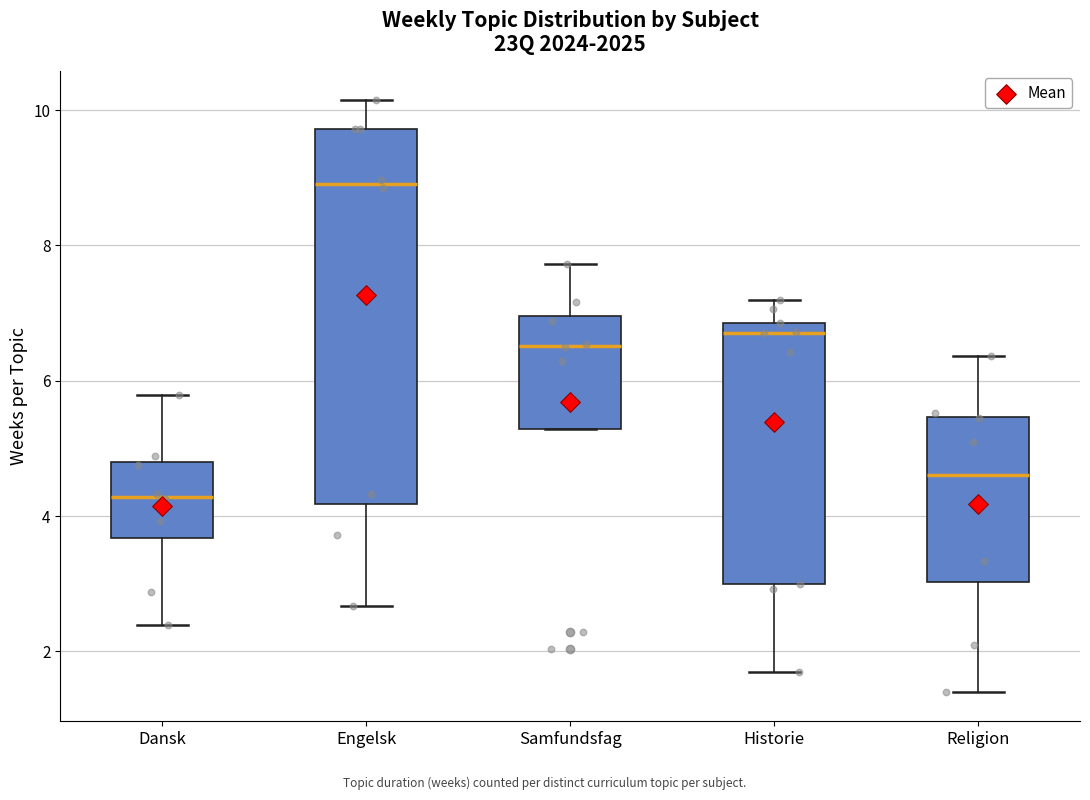

Which box is the tallest, from its lower edge to its upper edge?

Engelsk